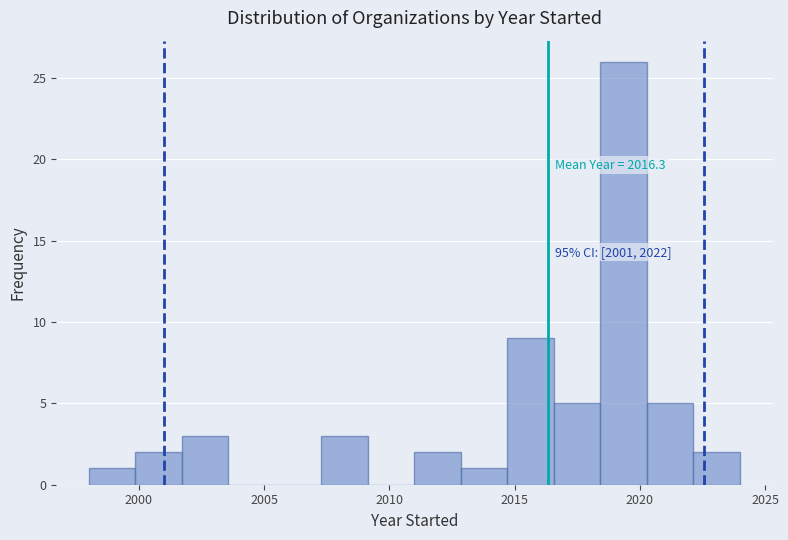

Around what value on the x-axis is the tallest bar? Give the approximate position of its centre, as read against the axis.

2019.5